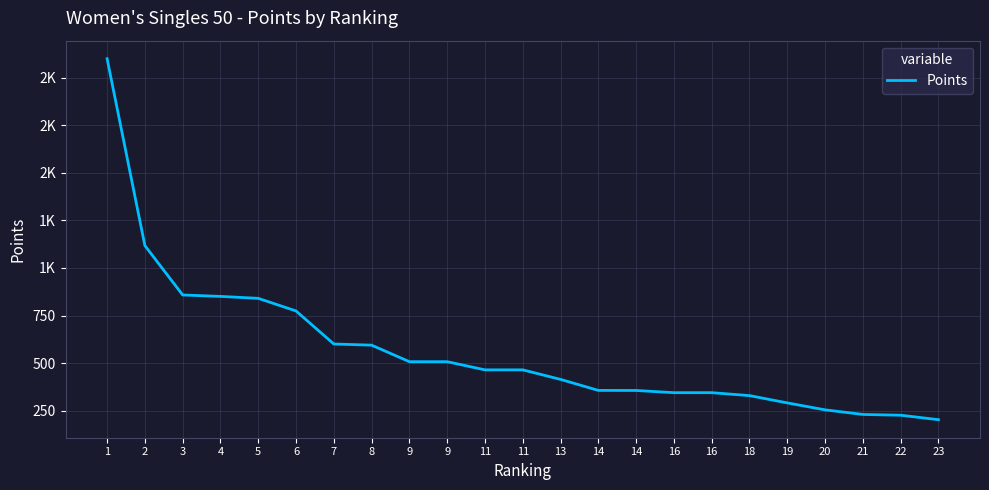

What is the sum of all values?

13025.9